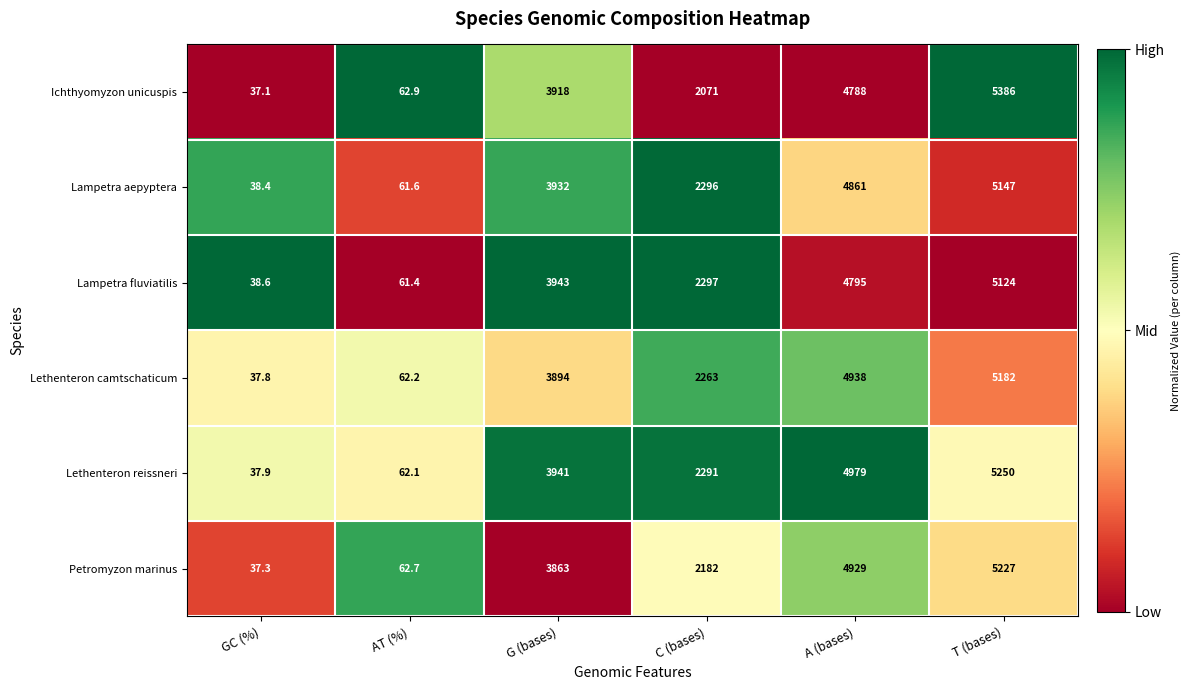

What is the difference between the highest and lowest values at A (bases)?

191.0